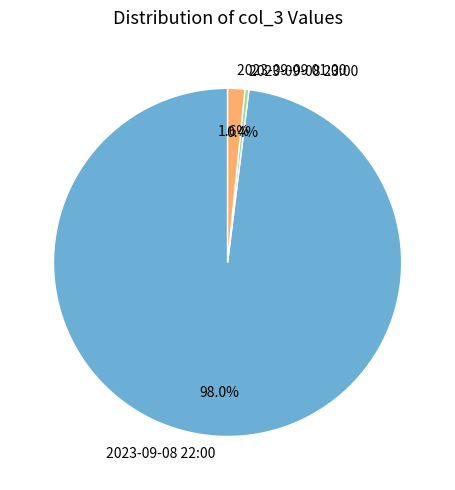

The 2023-09-08 23:00 slice represents 0% of the pie. True or false?

True